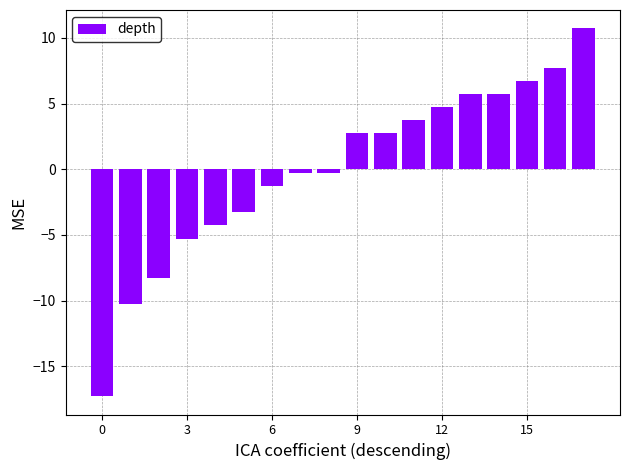

What is the maximum value shown in the chart?

10.7